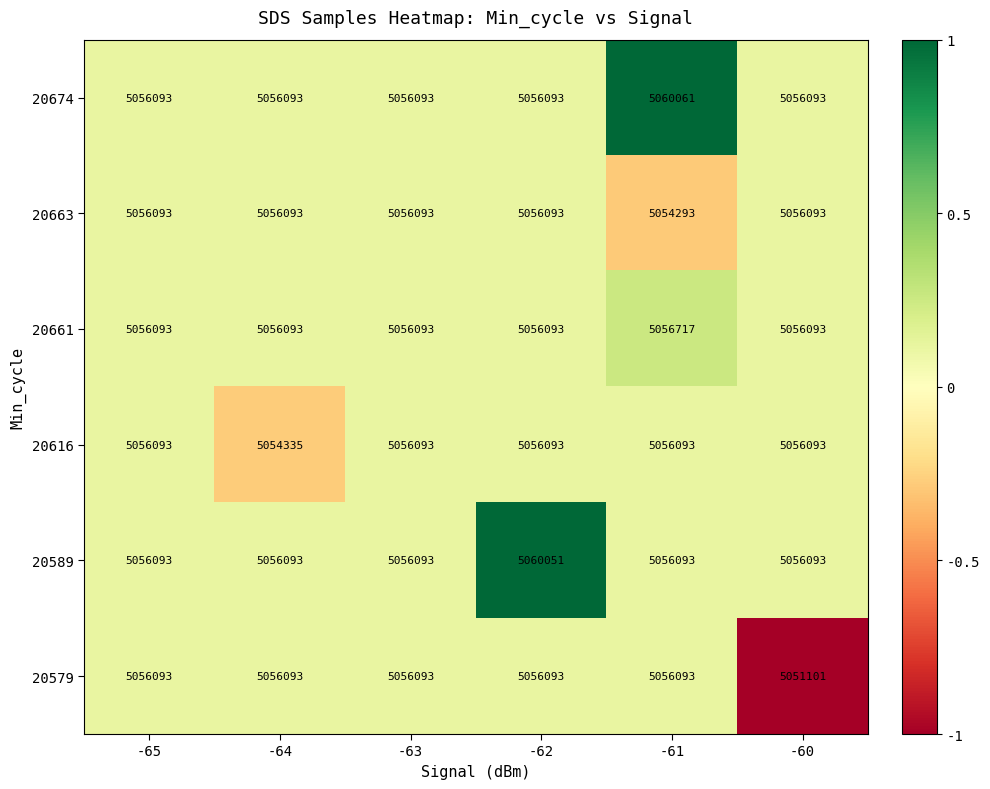

How many series are shown in this chart?

6